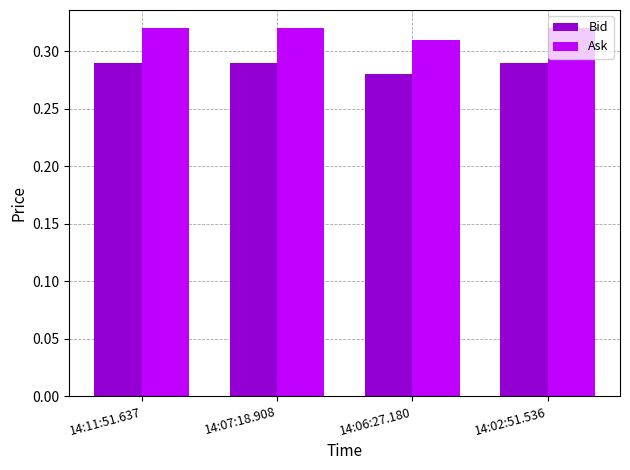

Which series has the largest total across all categories?

Ask